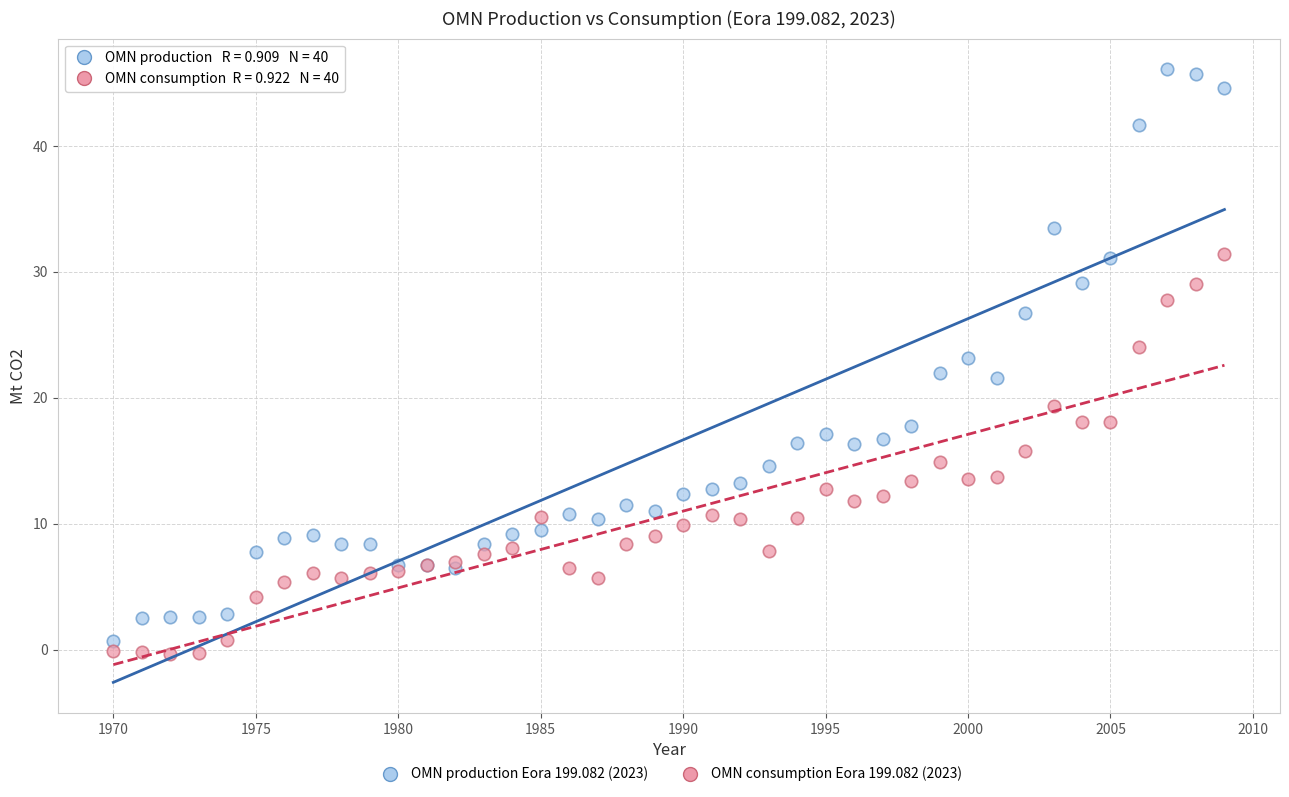

Which series contains the highest Y value?

OMN production Eora 199.082 (2023)